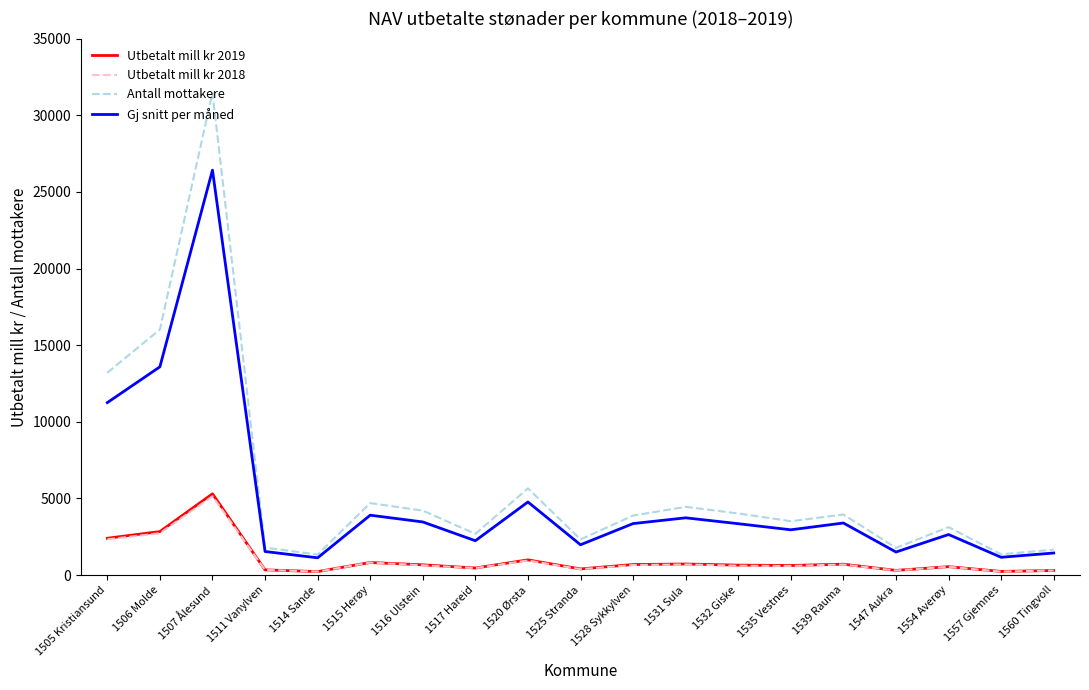

Where is Antall mottakere nearest to the value 16400?

1506 Molde